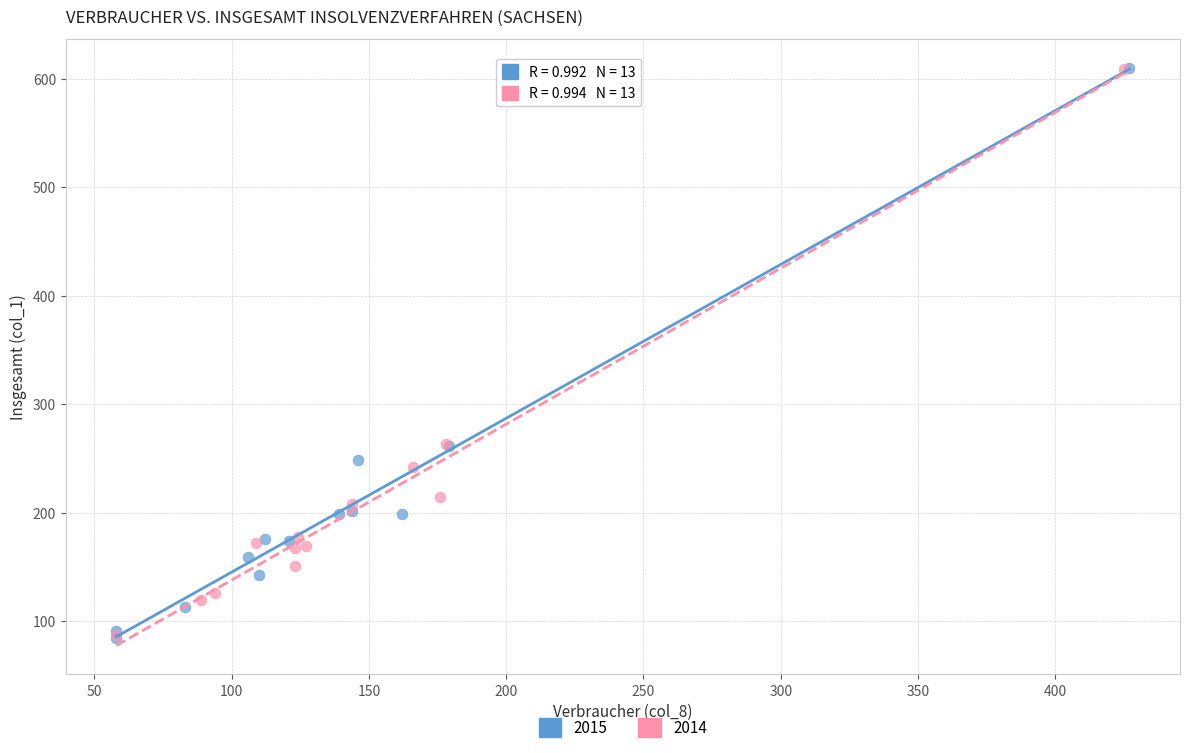

Which series has the largest Y range (max minus min)?

2015